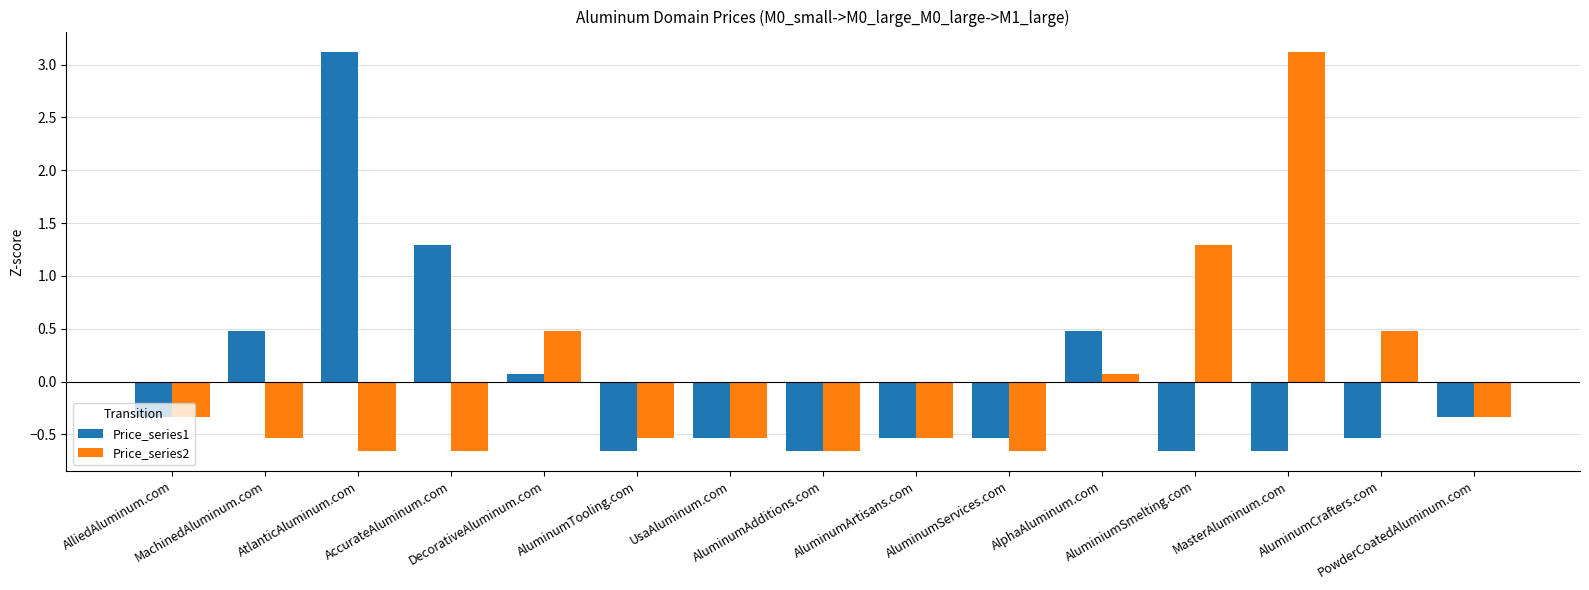

At how many categories does at least one series exceed 0?

8